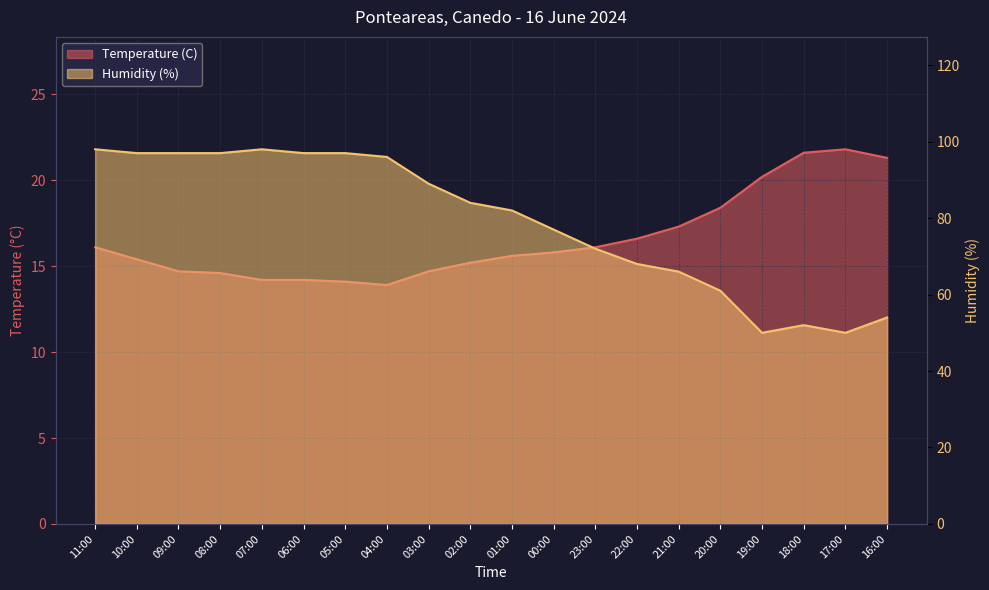

True or false: Temperature (C) and Humidity (%) cross at least once.

False